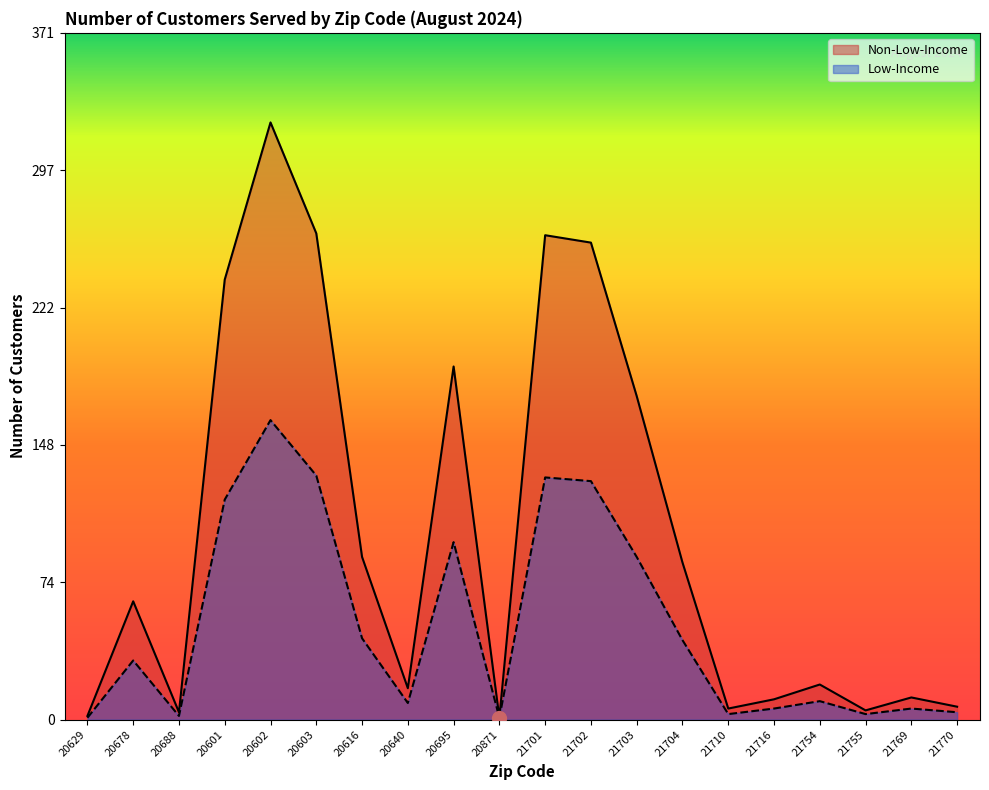

True or false: Low-Income and Non-Low-Income intersect in this chart.

False